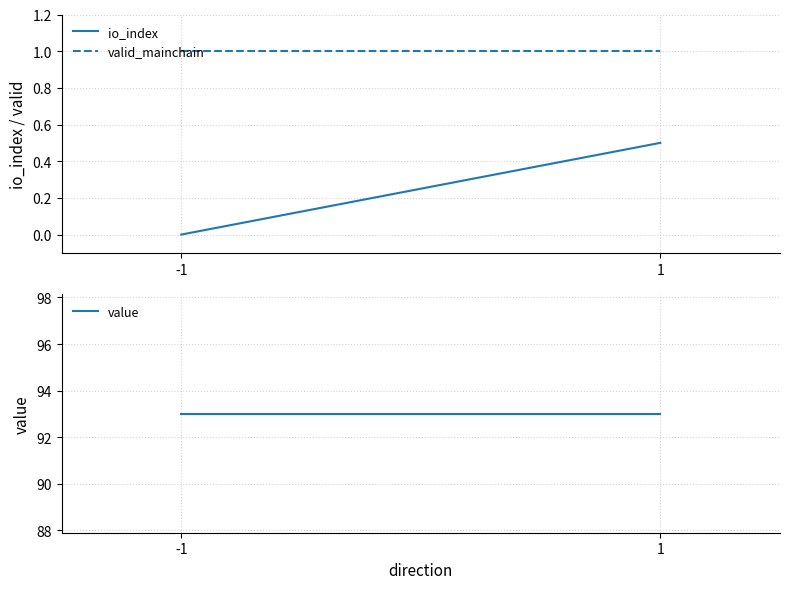

Where is io_index nearest to the value 0?

-1